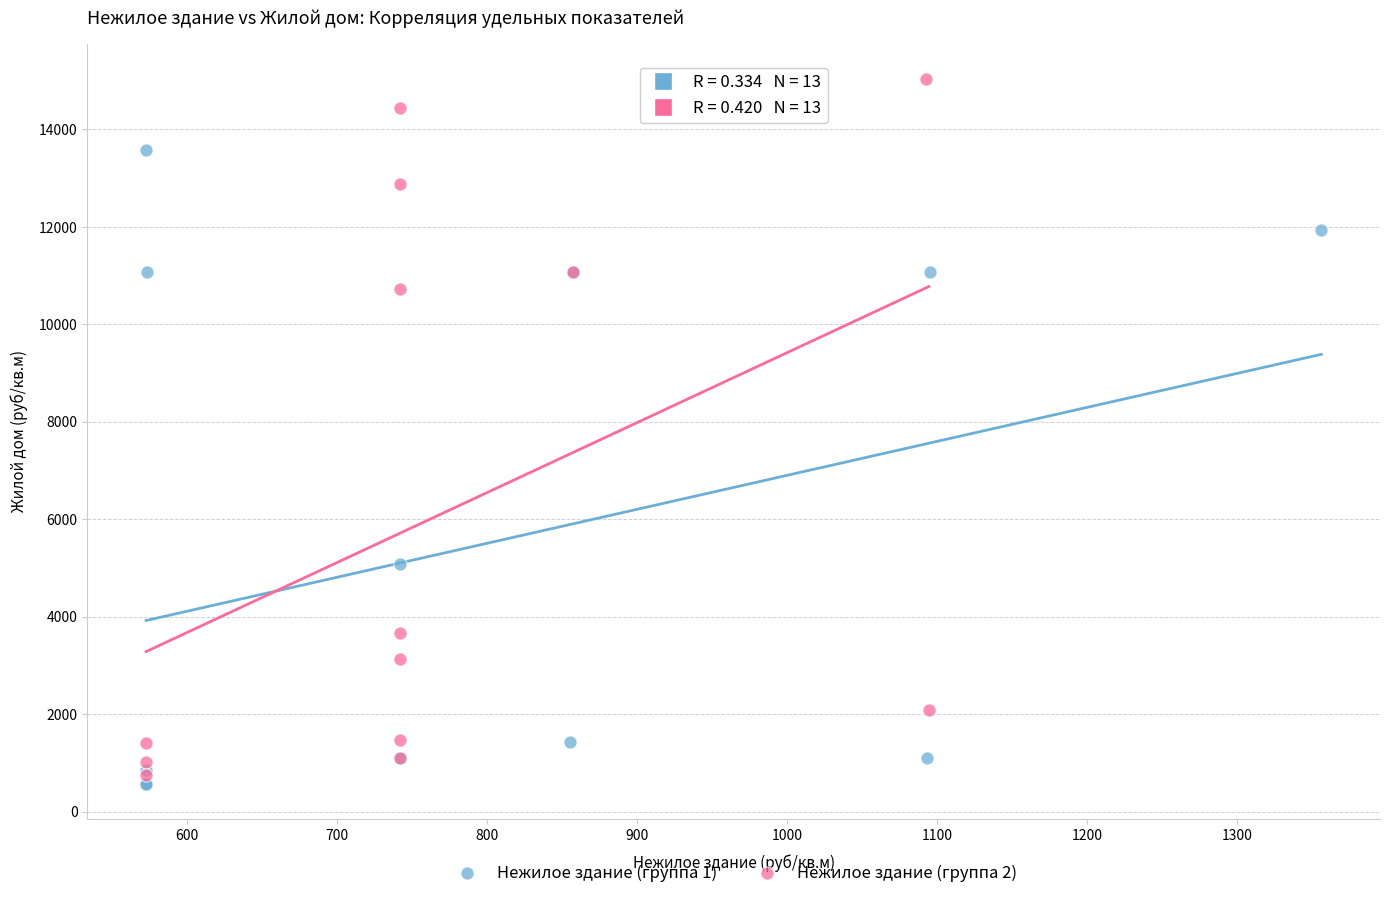

What are all the series names shown in the legend?

Нежилое здание (группа 1), Нежилое здание (группа 2)